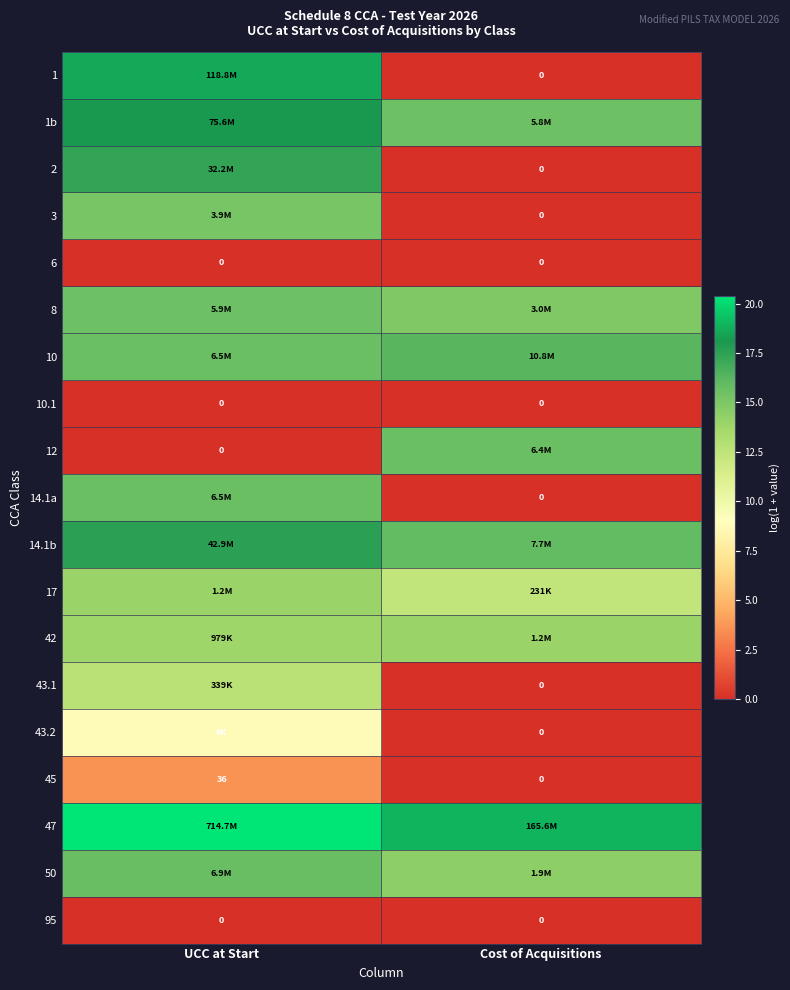

Rank the series by their maximum value, from lowest to highest.

6, 10.1, 95, 45, 43.2, 43.1, 17, 42, 3, 8, 12, 14.1a, 50, 10, 2, 14.1b, 1b, 1, 47